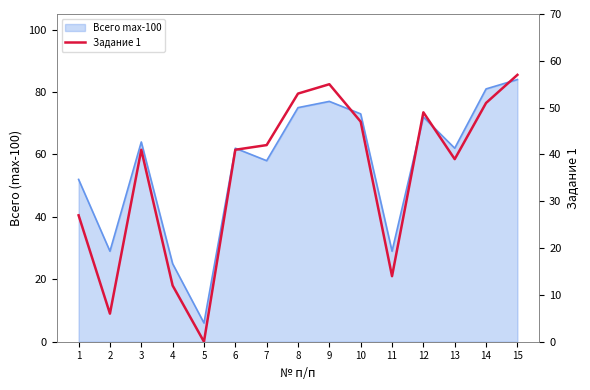

Read the value at 4.

12